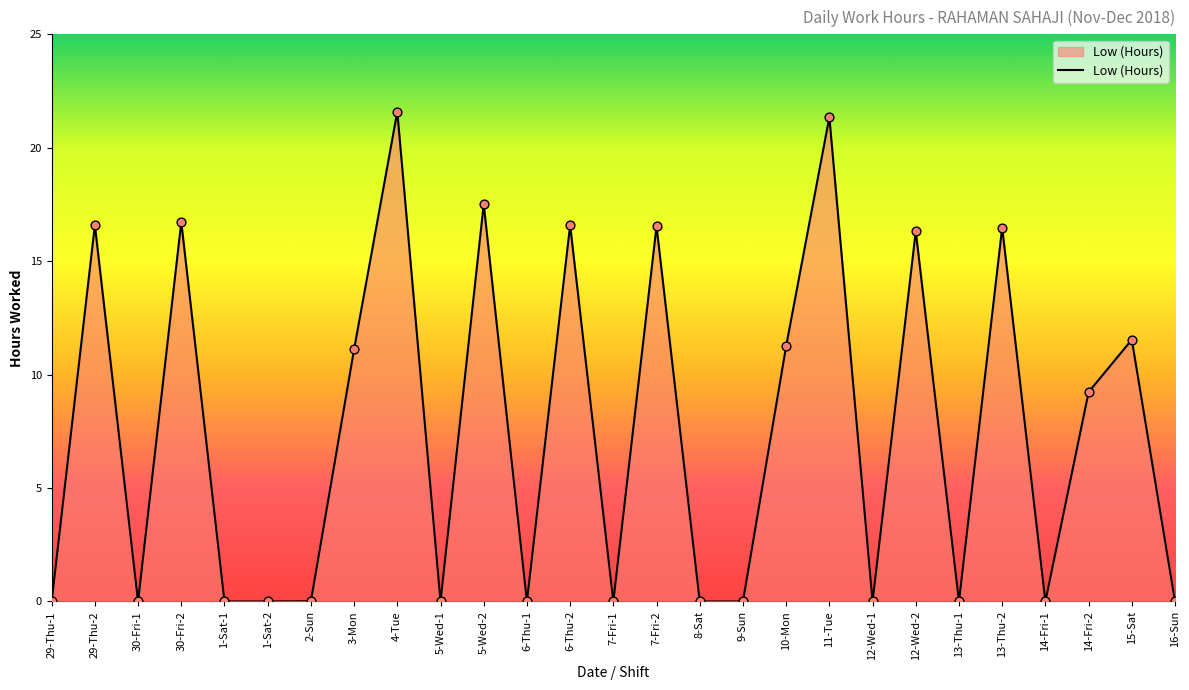

What is the change in value from 1-Sat-2 to 5-Wed-2?

+17.5